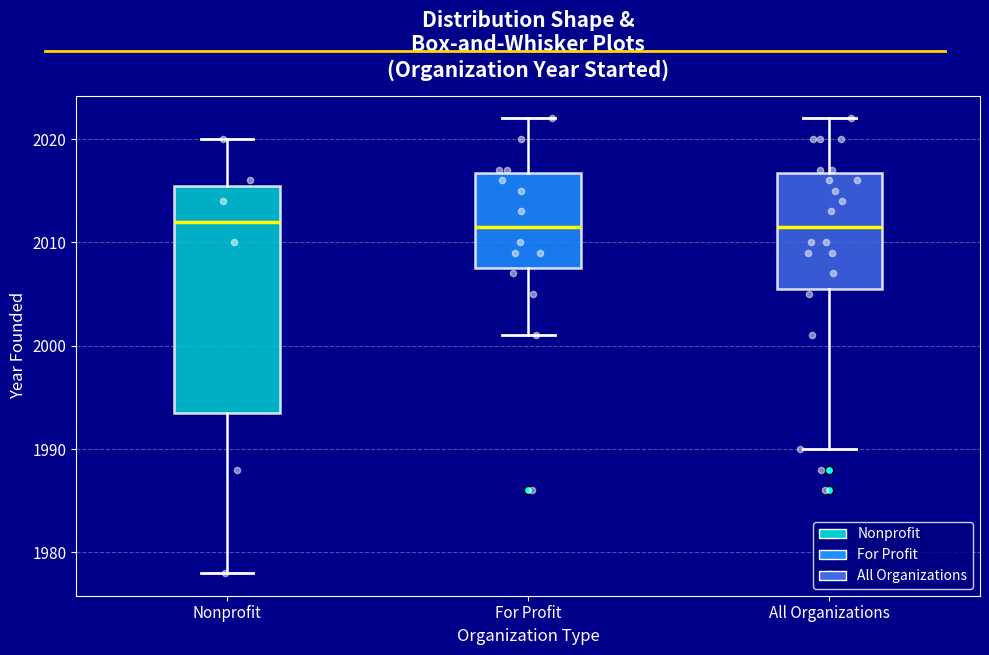

Reading left to right, read every box against the y-axis: the position of its median line, the range the box covers, and the ends of its whiskers. The values are not printed on the chart, so give them approximately, as read against the axis.

Nonprofit: median 2012, box 1994 to 2016, whiskers 1978 to 2020
For Profit: median 2012, box 2008 to 2017, whiskers 2001 to 2022
All Organizations: median 2012, box 2006 to 2017, whiskers 1990 to 2022